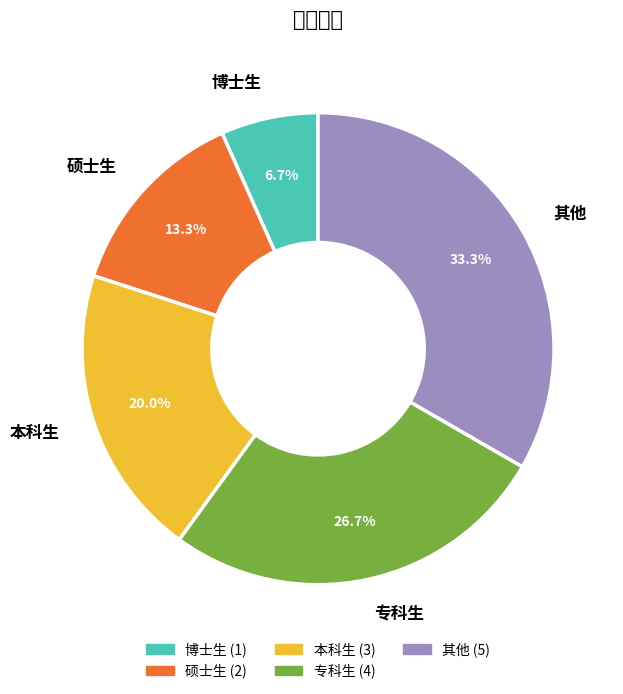

What is the ratio of the value at 硕士生 to the value at 博士生?

2.0